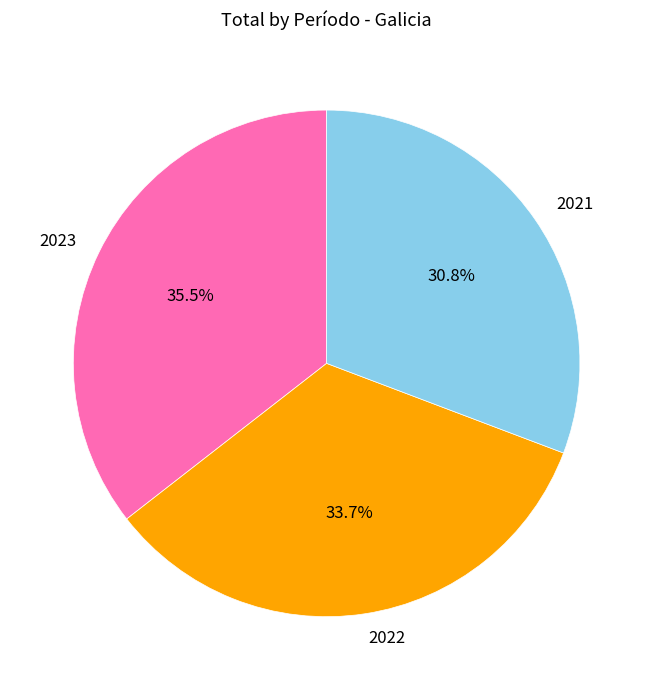

What is the smallest slice in the pie chart?

2021